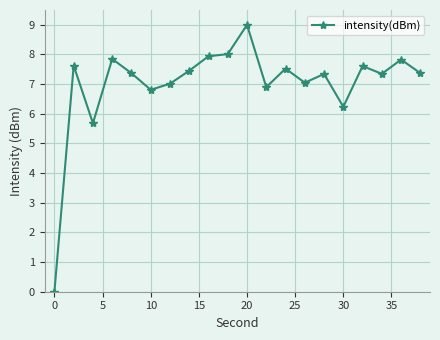

What is the maximum value shown in the chart?

9.0